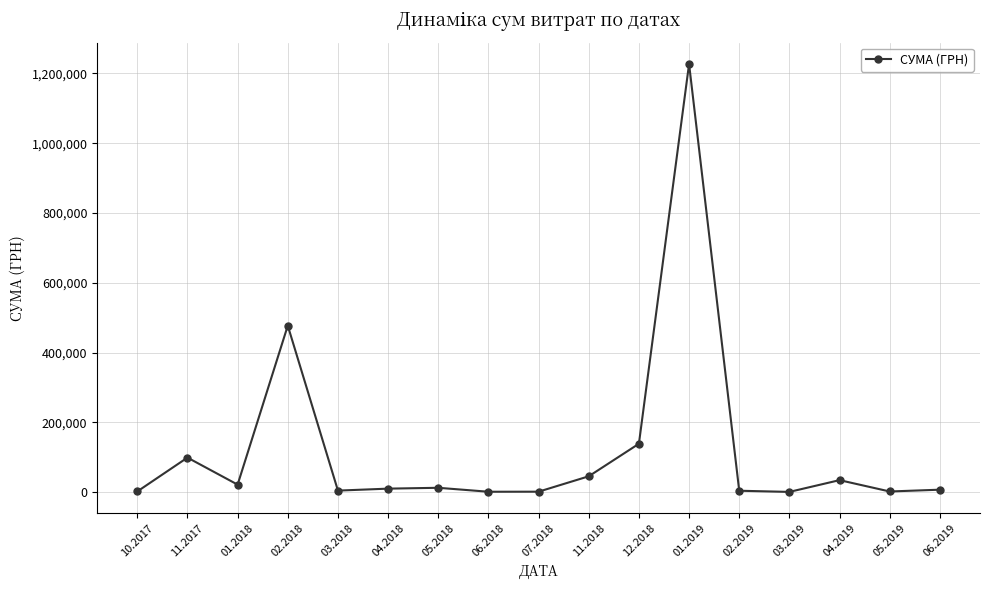

What is the difference between the values at 04.2018 and 03.2019?

9351.7